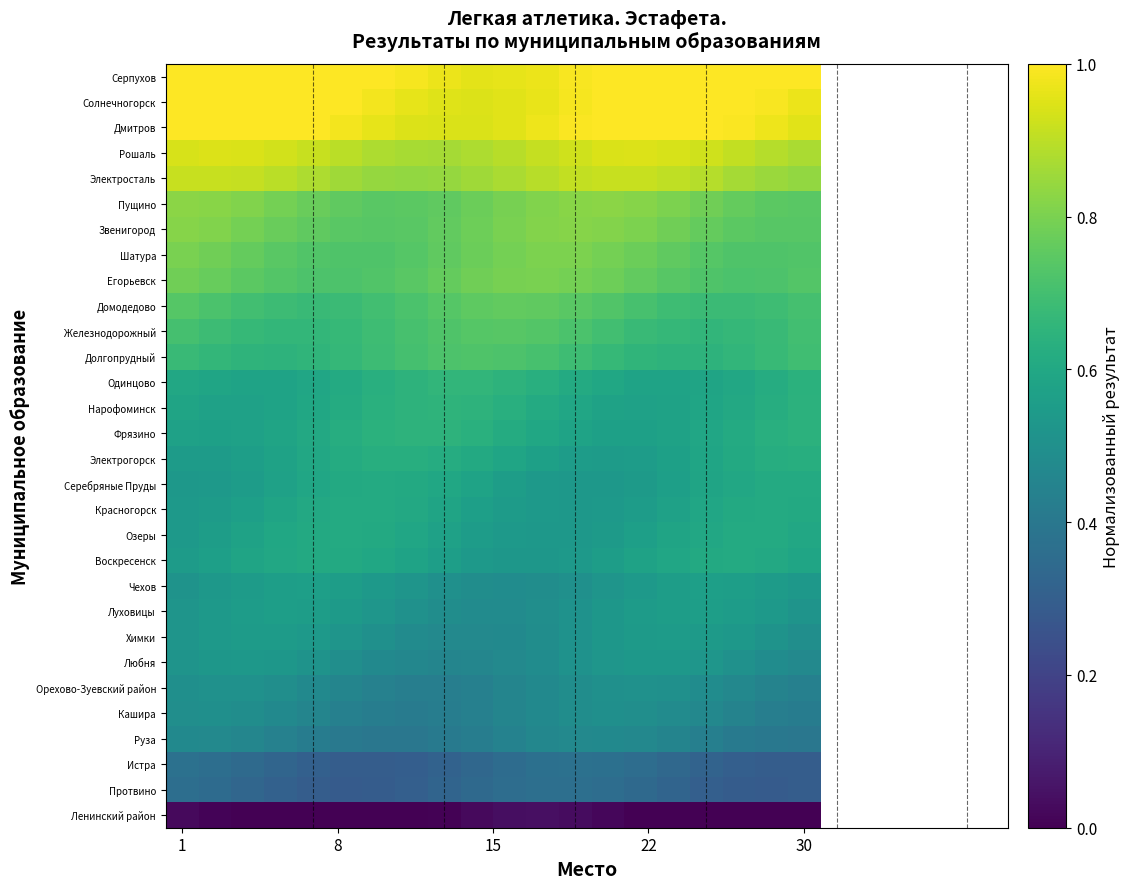

Which series has the largest total across all categories?

Серпухов